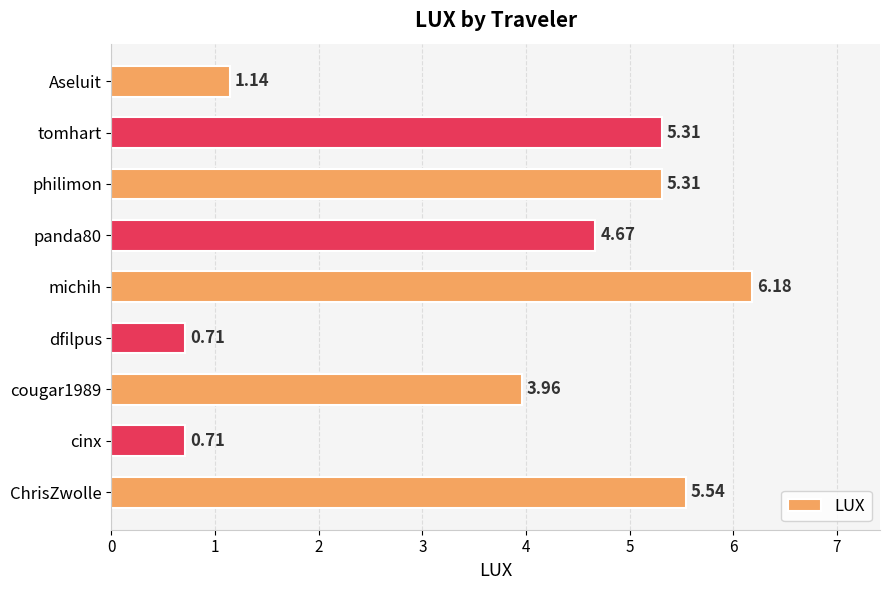

Count the number of categories in the chart.

9